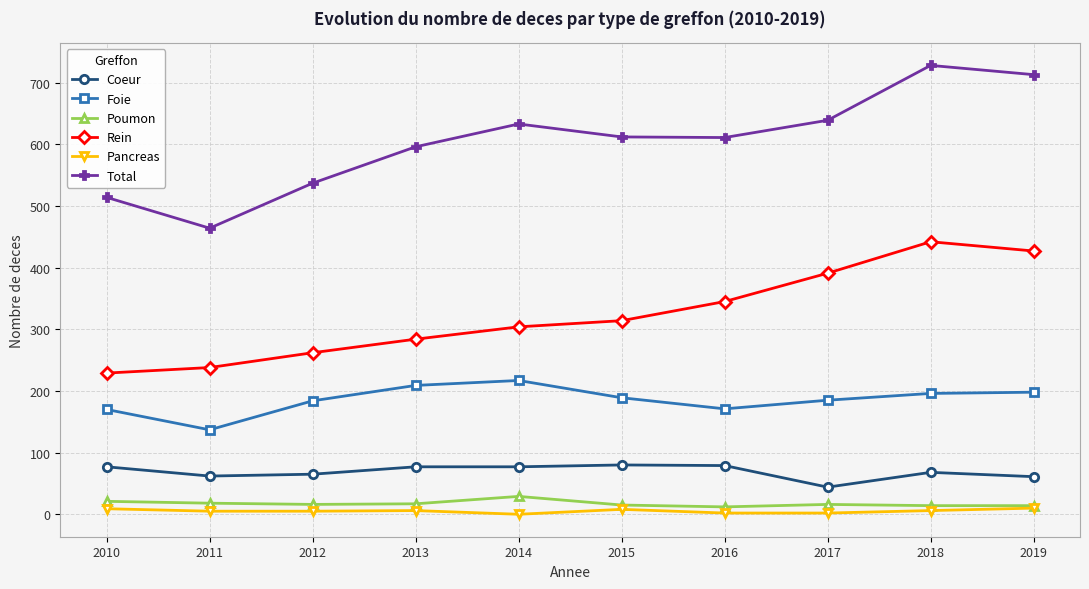

True or false: Foie has a value of 170 at 2010.

True